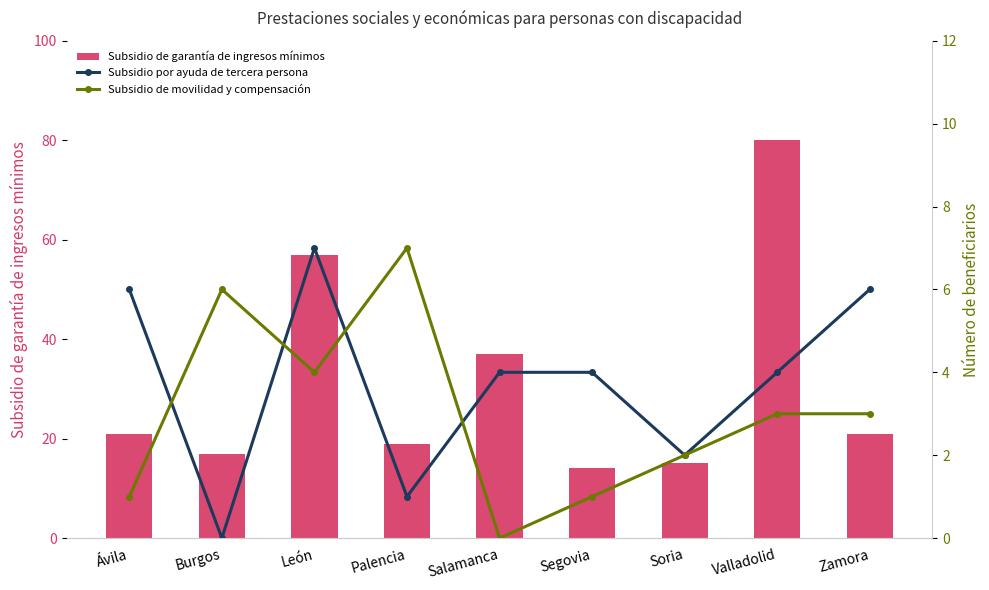

Rank the series at Salamanca from lowest to highest value.

Subsidio de movilidad y compensación, Subsidio por ayuda de tercera persona, Subsidio de garantía de ingresos mínimos